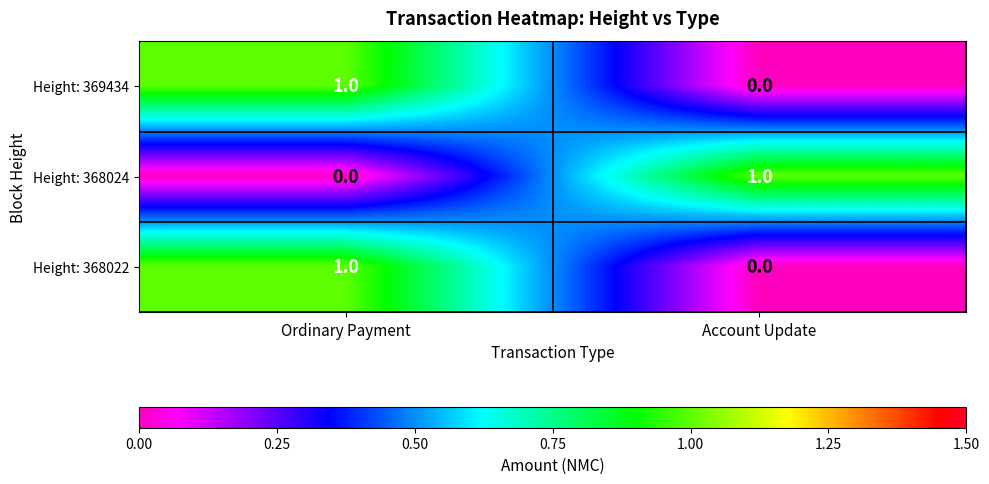

At how many categories does at least one series exceed 0?

2